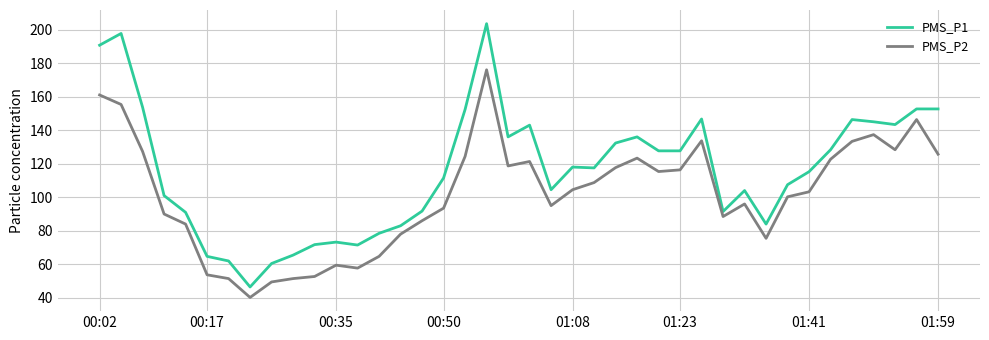

Rank the series by their average value, from lowest to highest.

PMS_P2, PMS_P1